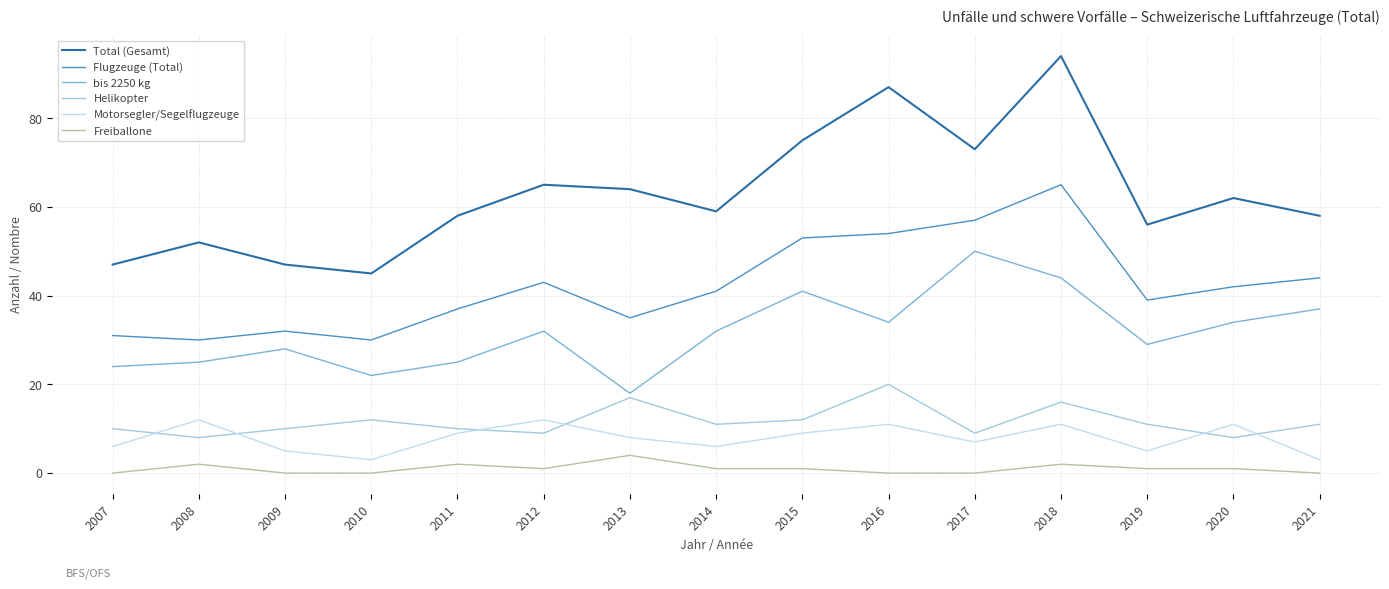

Is it true that Flugzeuge (Total) equals 29 at 2021?

False